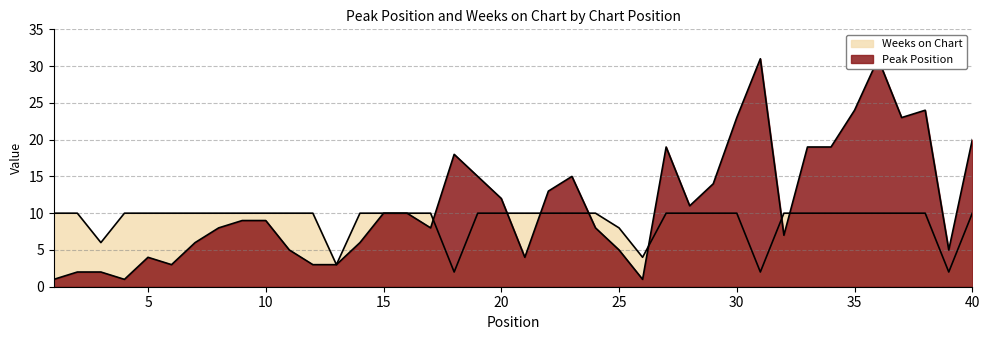

Rank the categories by Weeks on Chart value from highest to lowest.

1, 2, 4, 5, 6, 7, 8, 9, 10, 11, 12, 14, 15, 16, 17, 19, 20, 21, 22, 23, 24, 27, 28, 29, 30, 32, 33, 34, 35, 36, 37, 38, 40, 25, 3, 26, 13, 18, 31, 39